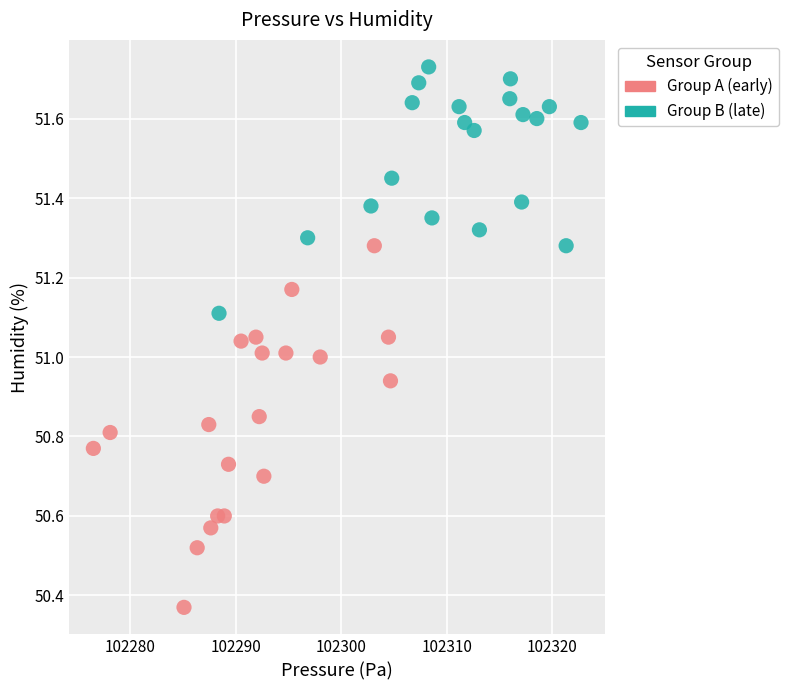

Which series has the largest Y range (max minus min)?

Group A (early)